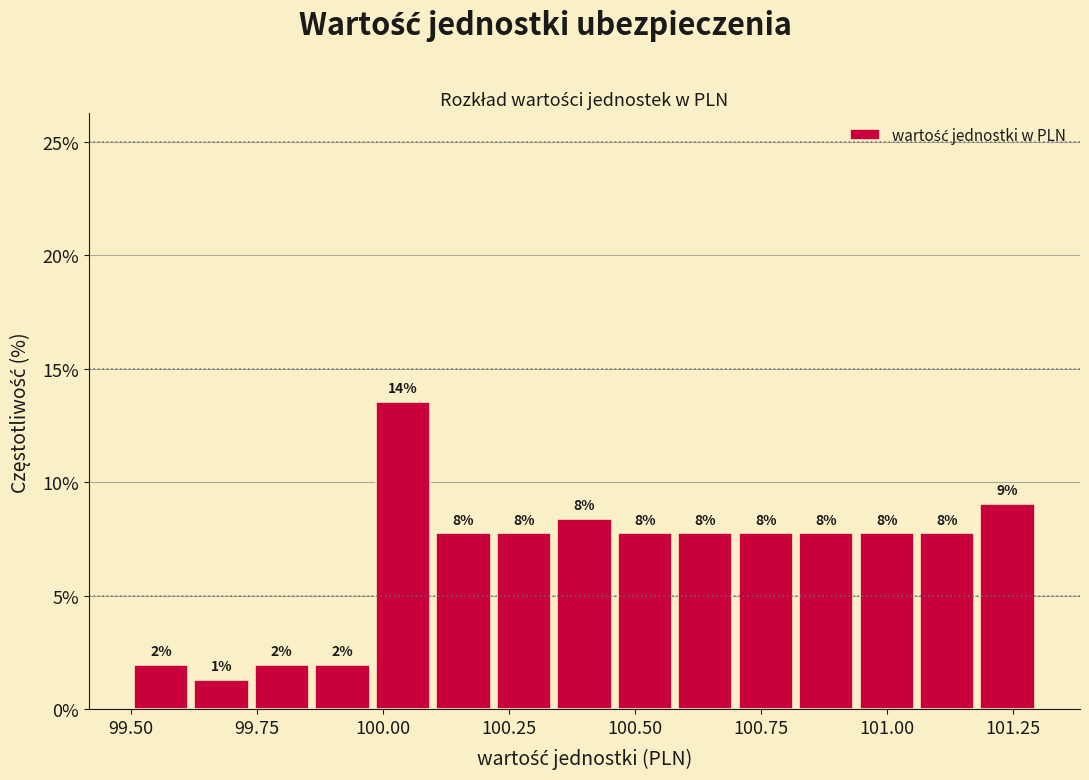

Around what value on the x-axis is the tallest bar? Give the approximate position of its centre, as read against the axis.

100.05